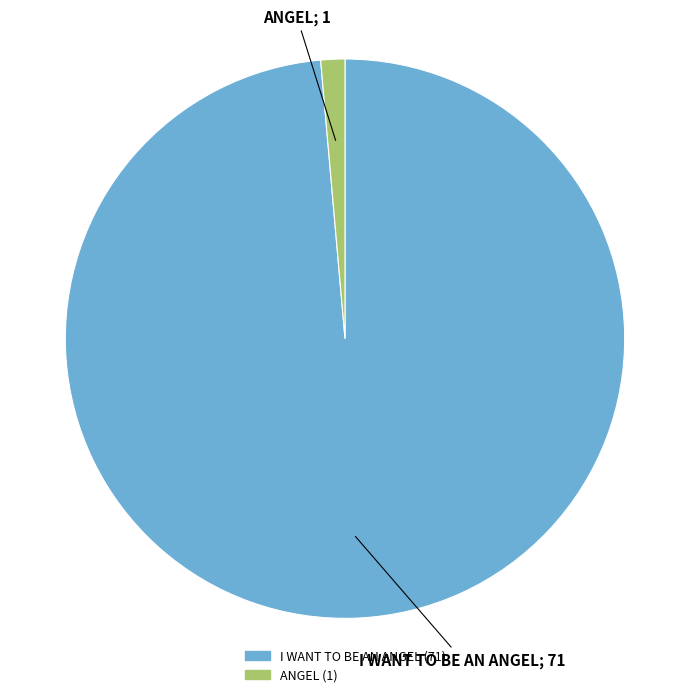

How many segments does this pie chart have?

2